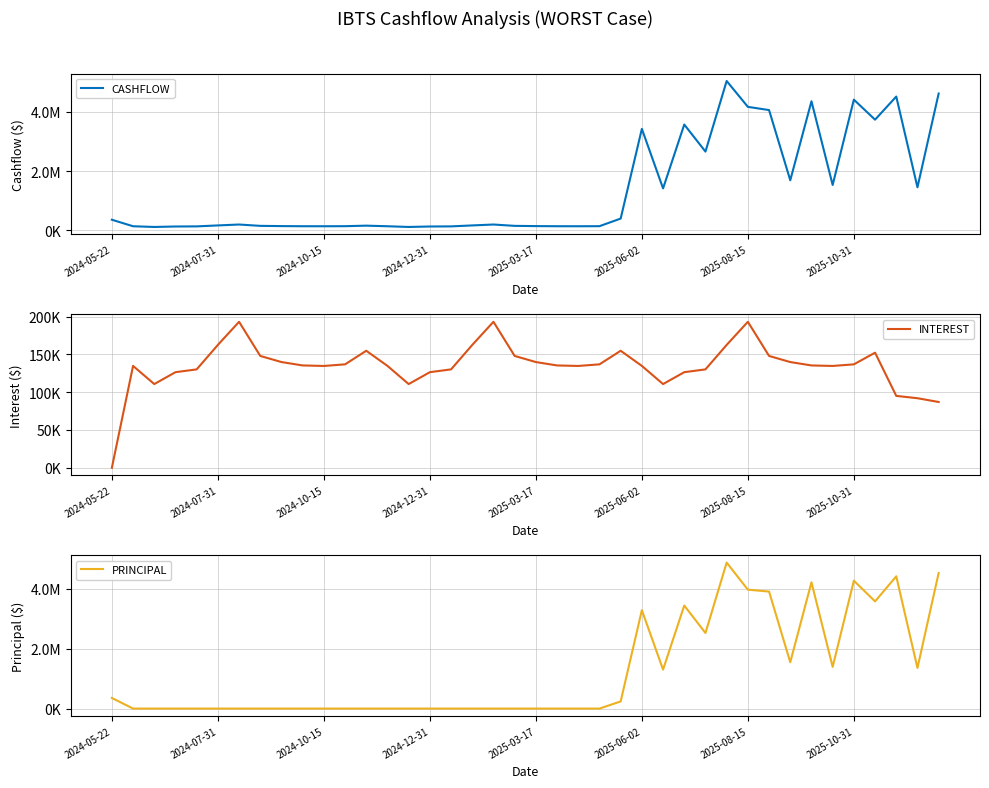

Rank the series at 12 from lowest to highest value.

PRINCIPAL, CASHFLOW, INTEREST